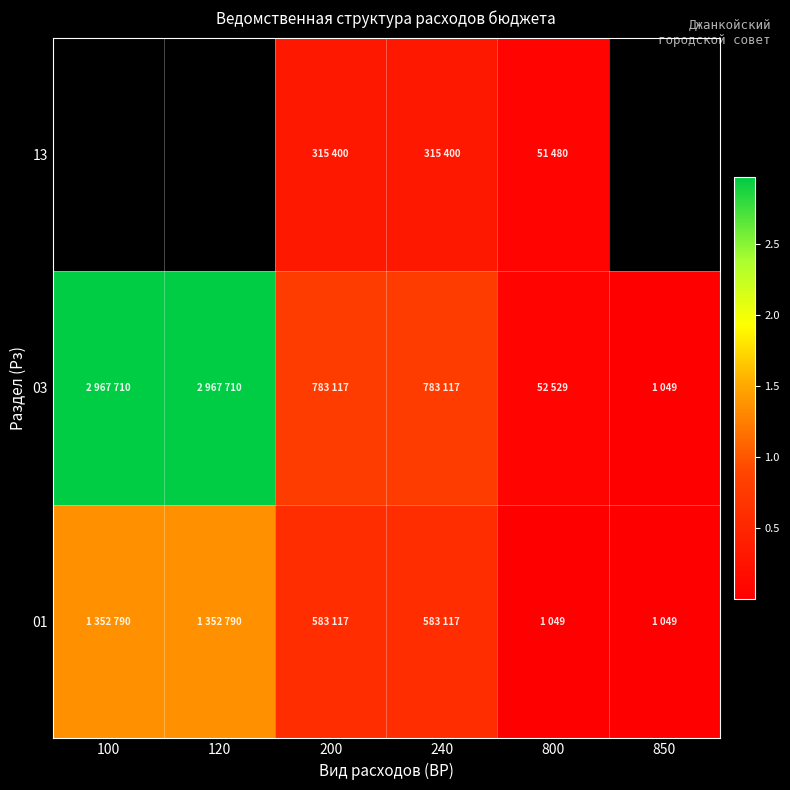

How many series are shown in this chart?

3